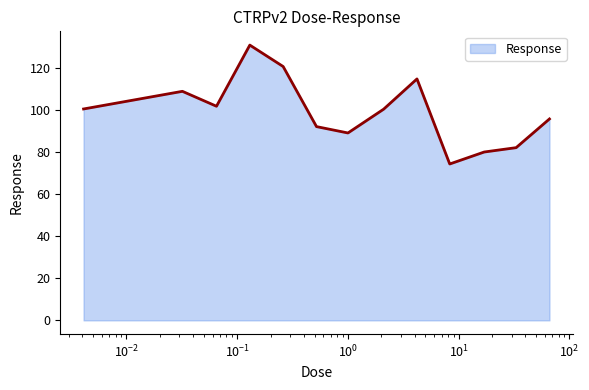

What is the difference between the maximum and minimum values?

56.6